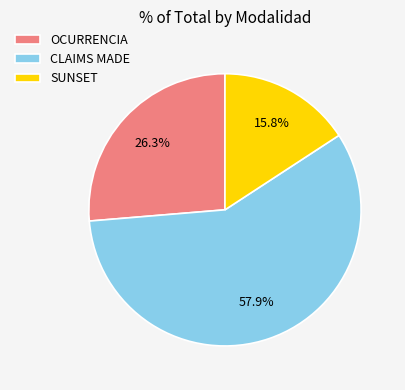

Combined, do SUNSET and CLAIMS MADE account for over 50%?

Yes